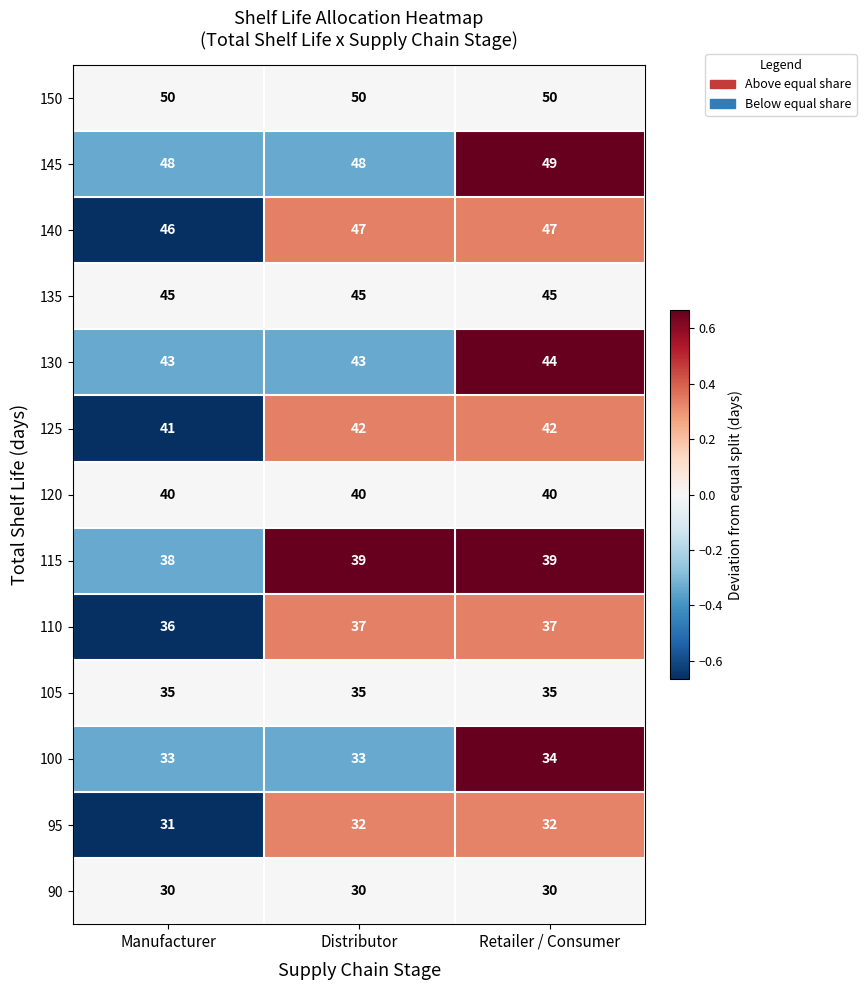

What is the approximate value of 105 at Distributor?

35